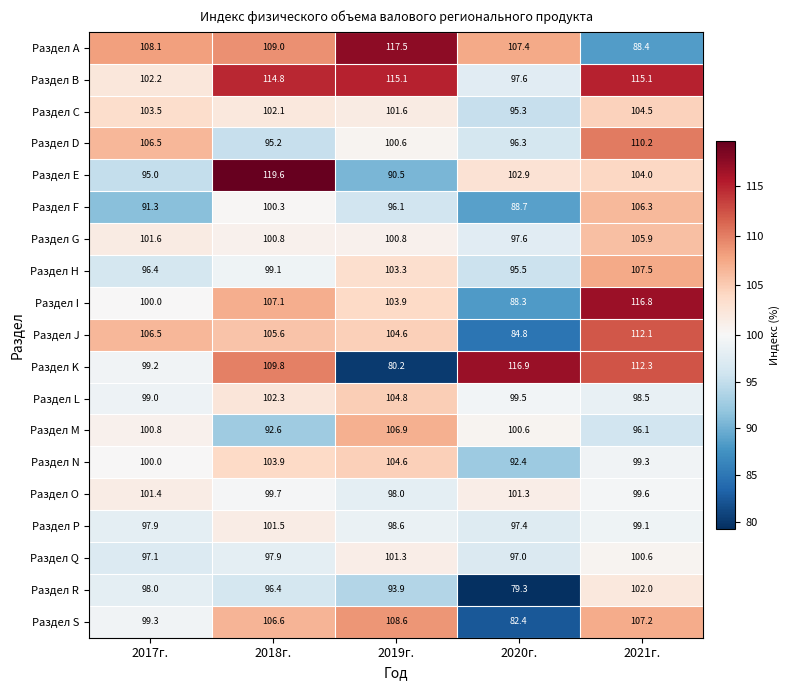

At which category is the sum across all series the highest?

2021г.